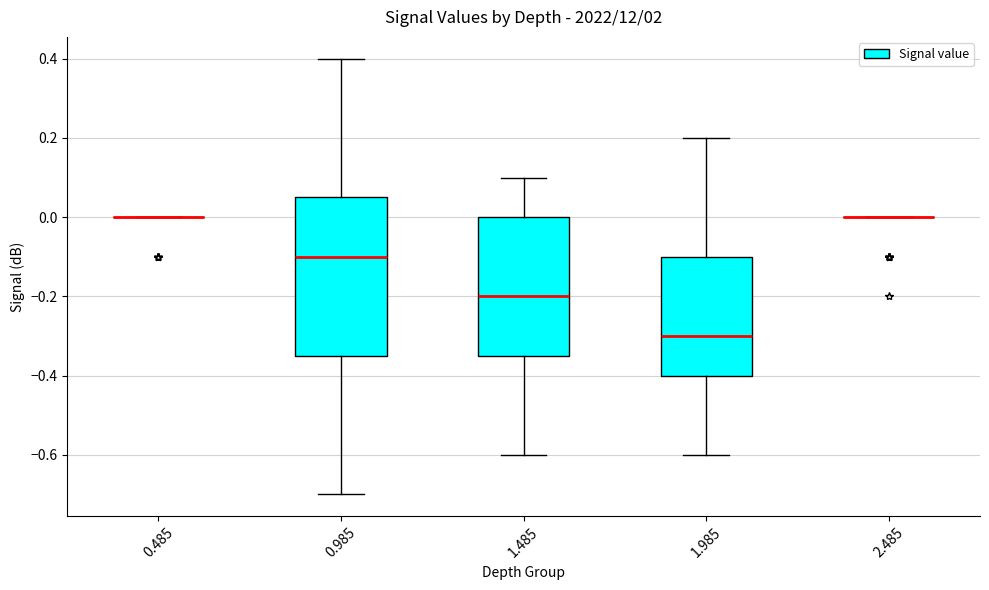

Comparing the boxes themselves (not the whiskers), which one is the tallest?

0.985